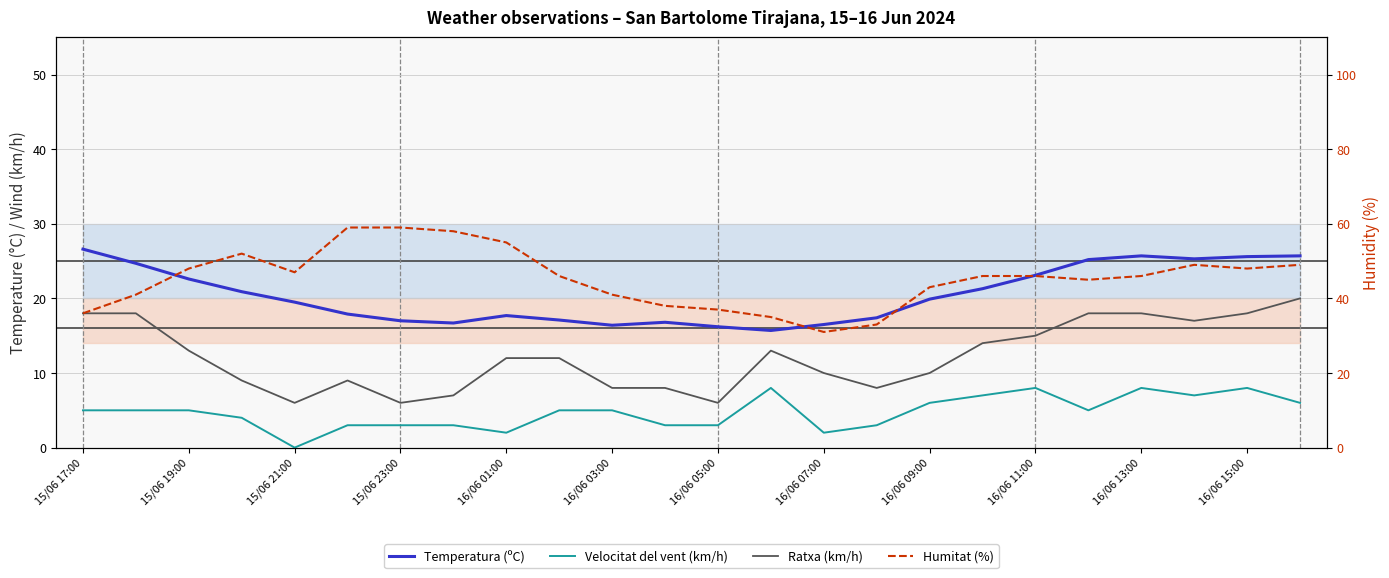

At 19, list the series in order from largest to smallest.

Humitat (%), Temperatura (ºC), Ratxa (km/h), Velocitat del vent (km/h)